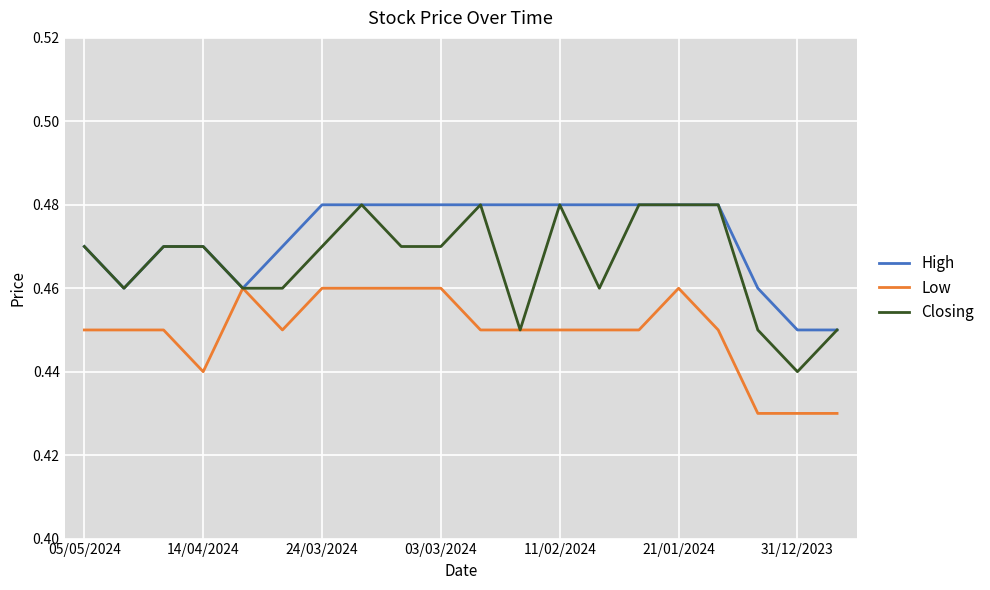

Rank the series by their average value, from lowest to highest.

Low, Closing, High